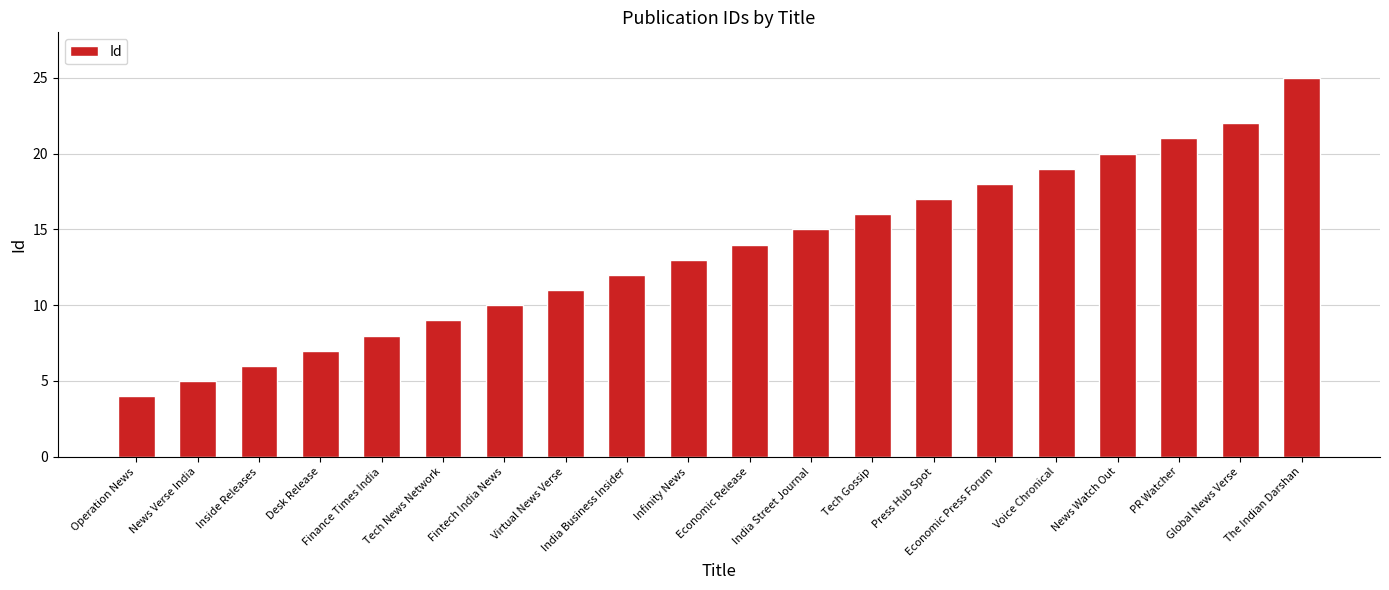

Which category has the lowest value across all series?

Operation News